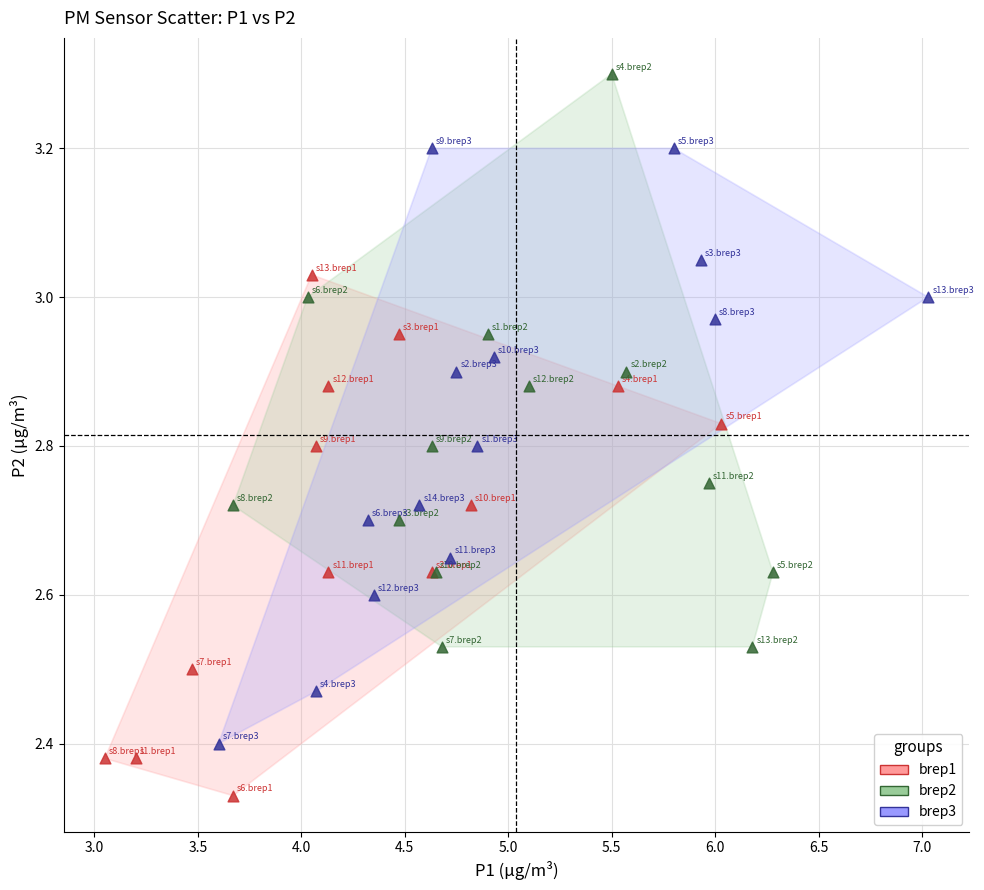

Which series contains the highest Y value?

brep2